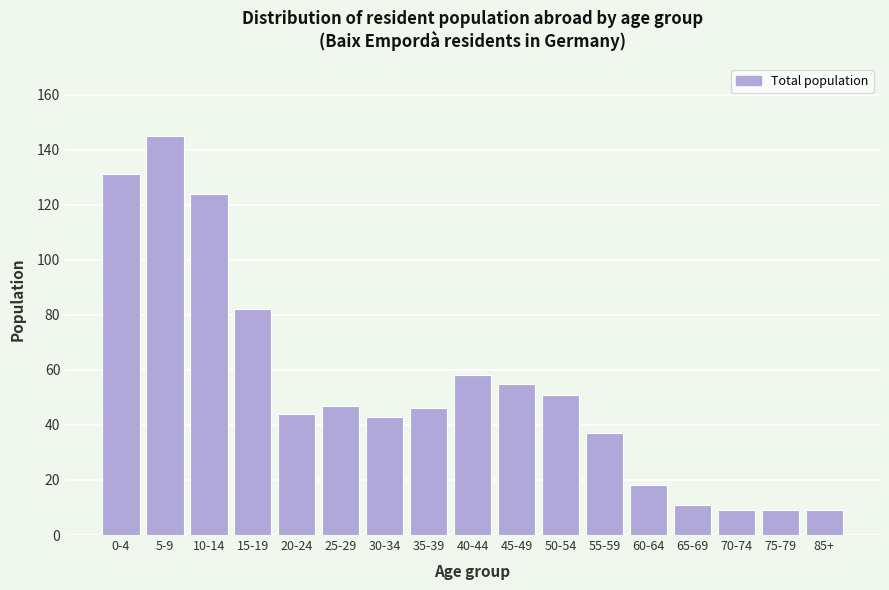

Reading left to right, extract all data points from this chart.

0-4=131	5-9=145	10-14=124	15-19=82	20-24=44	25-29=47	30-34=43	35-39=46	40-44=58	45-49=55	50-54=51	55-59=37	60-64=18	65-69=11	70-74=9	75-79=9	85+=9